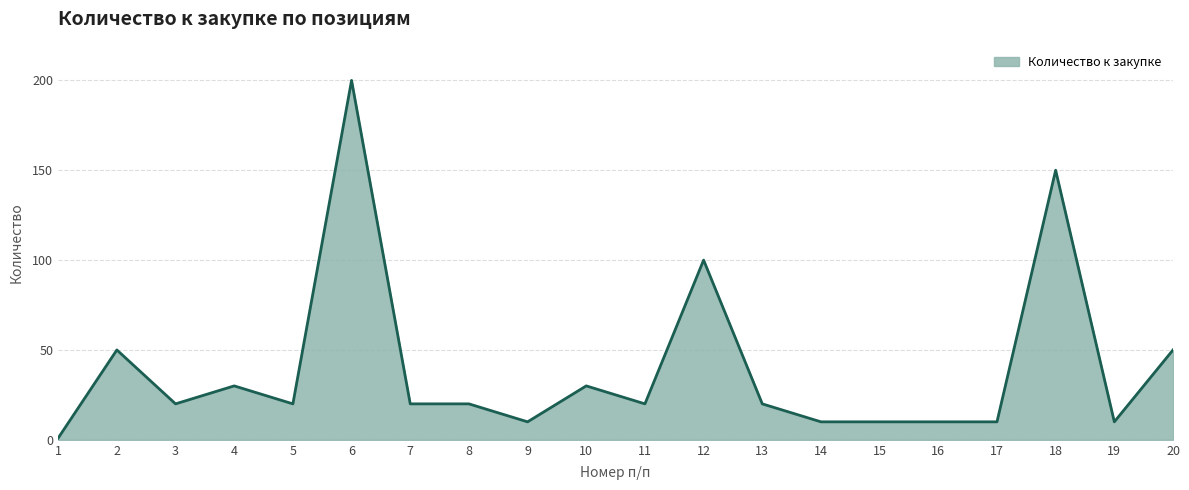

What is the ratio of the value at 16 to the value at 10?

0.3